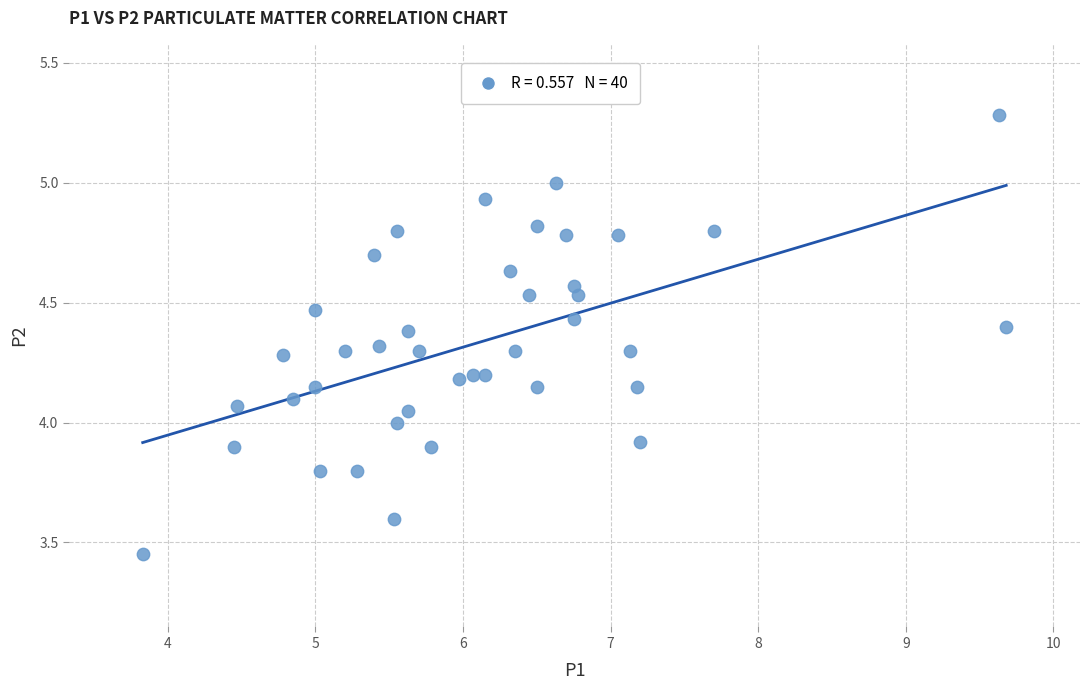

What is the range of Y values (max minus min)?

1.8